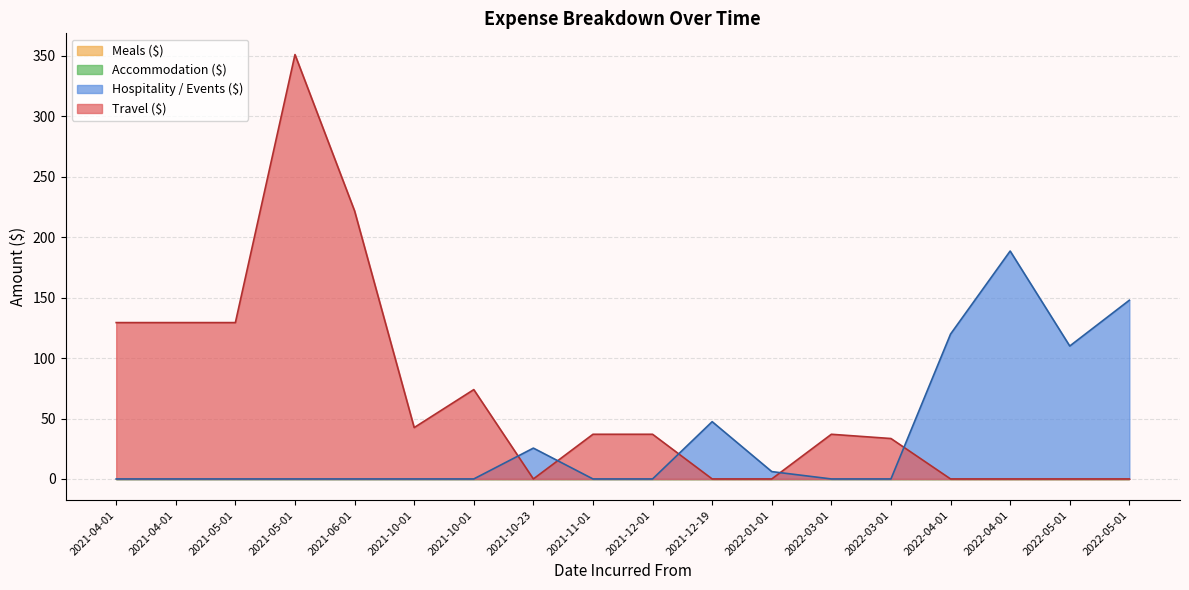

Which series has the largest total across all categories?

Travel ($)